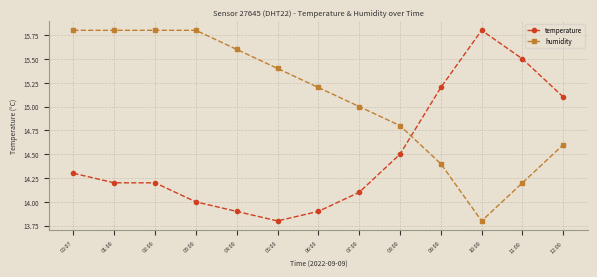

Read the humidity value at 01:00.

15.8